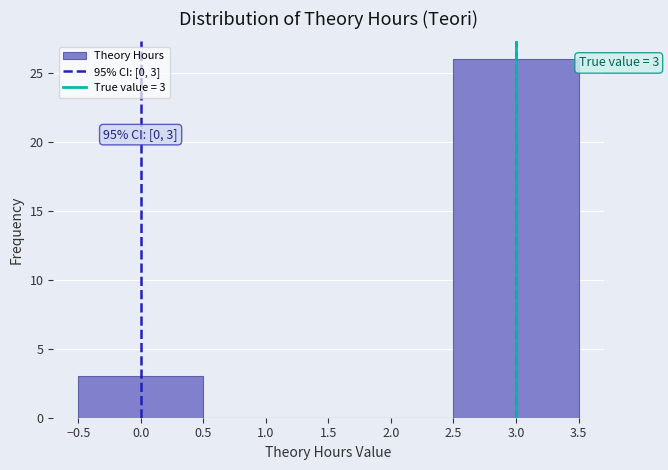

Over which range of the x-axis is the bar tallest?

2.5 to 3.5